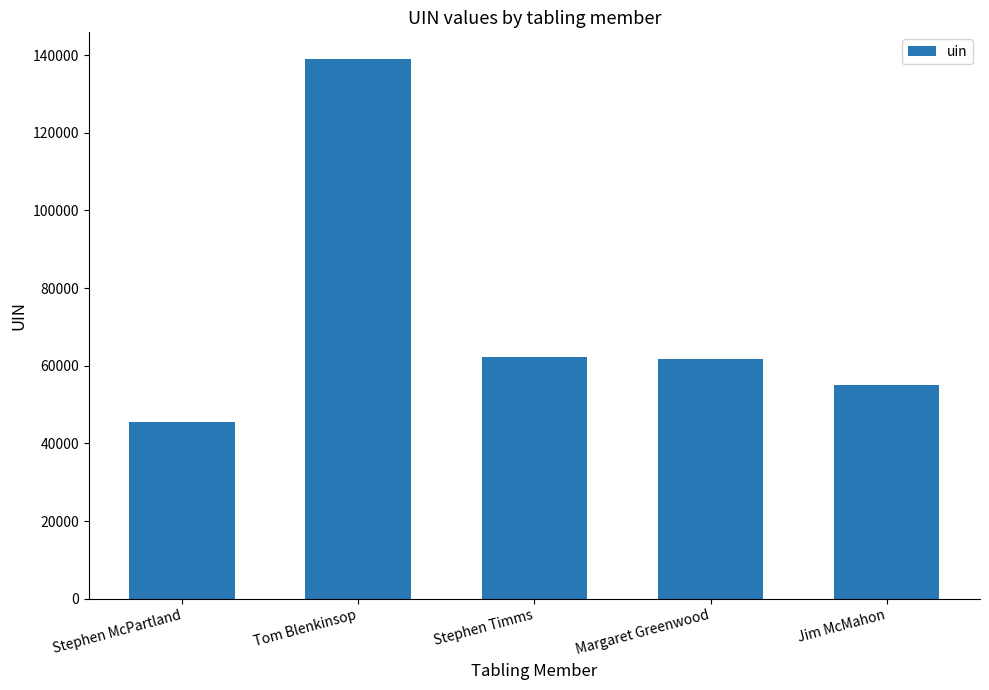

What is the label of the 2nd bar from the right?

Margaret Greenwood